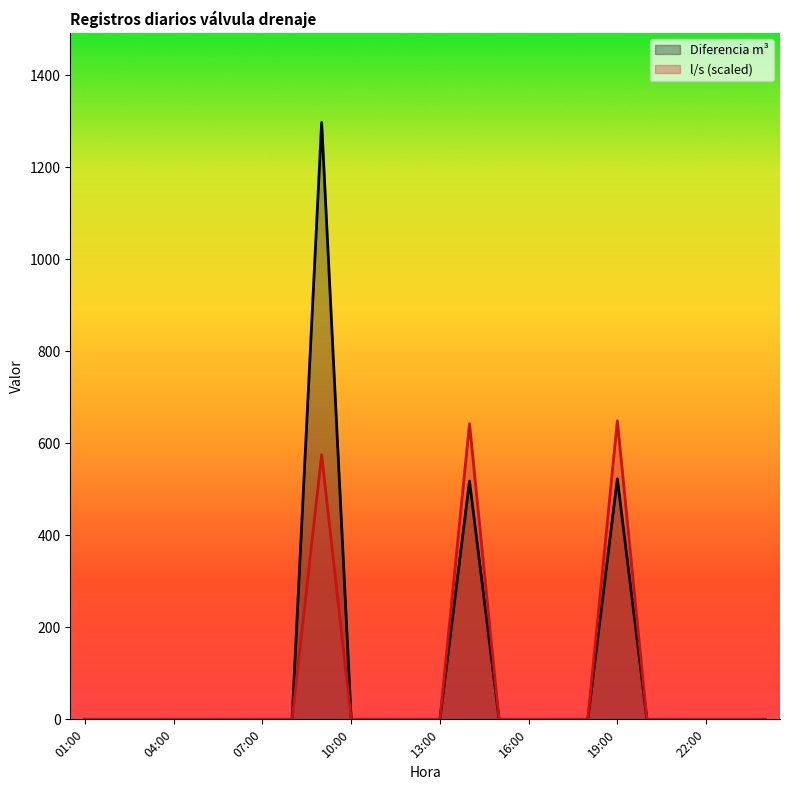

What is the sum of all l/s values?

1867.0